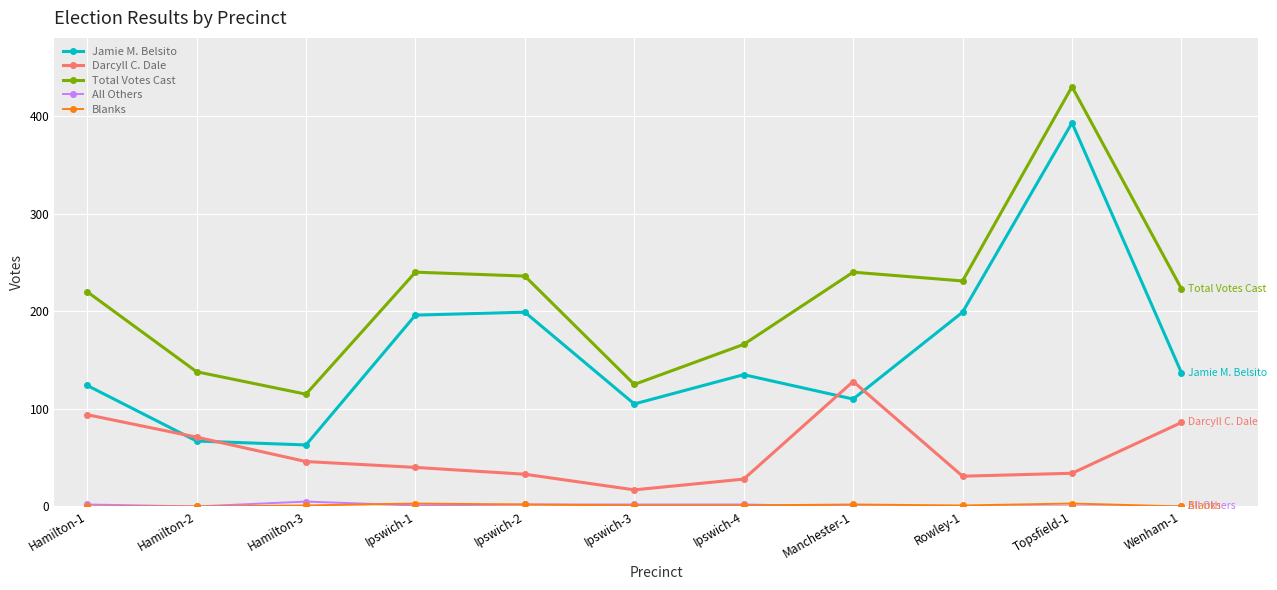

What is the label of the 9th point from the right?

Hamilton-3